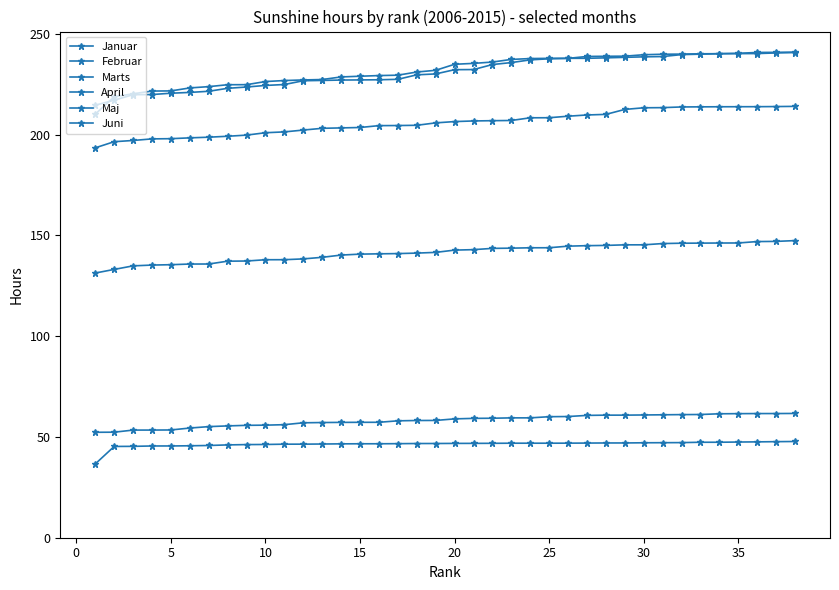

Does the chart have visible grid lines?

No